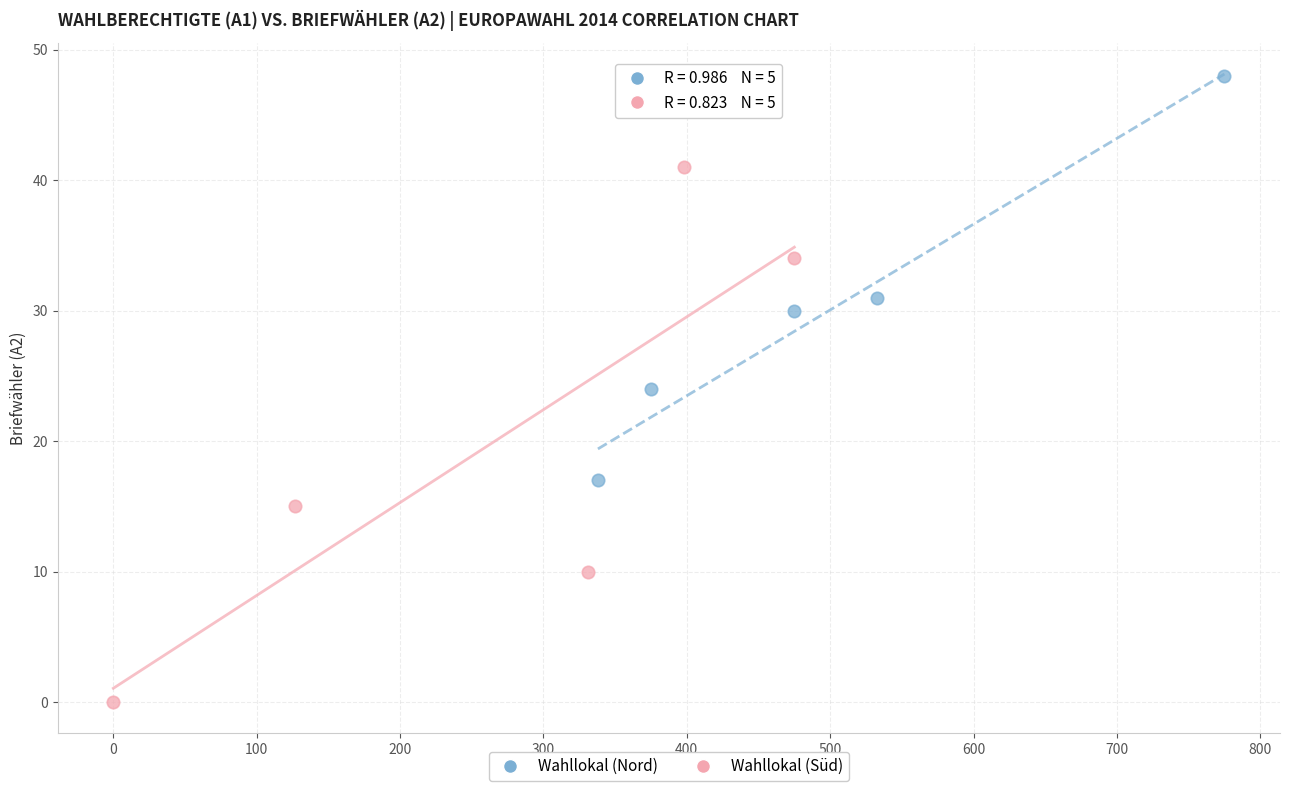

Which series reaches the maximum Y coordinate?

Wahllokal (Nord)